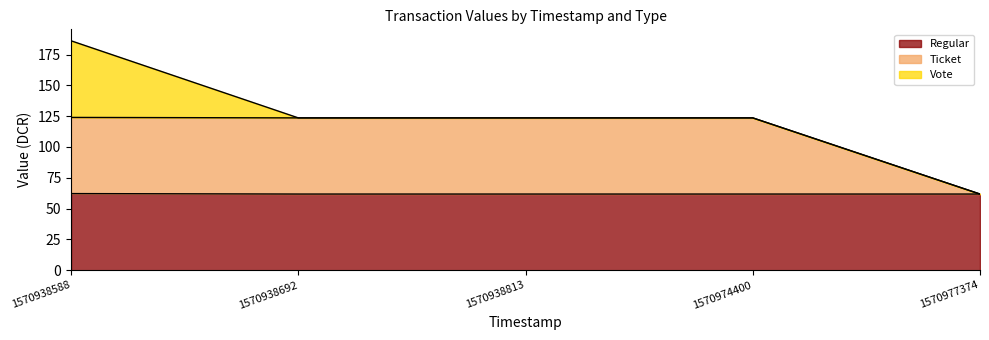

True or false: Ticket and Regular cross at least once.

False